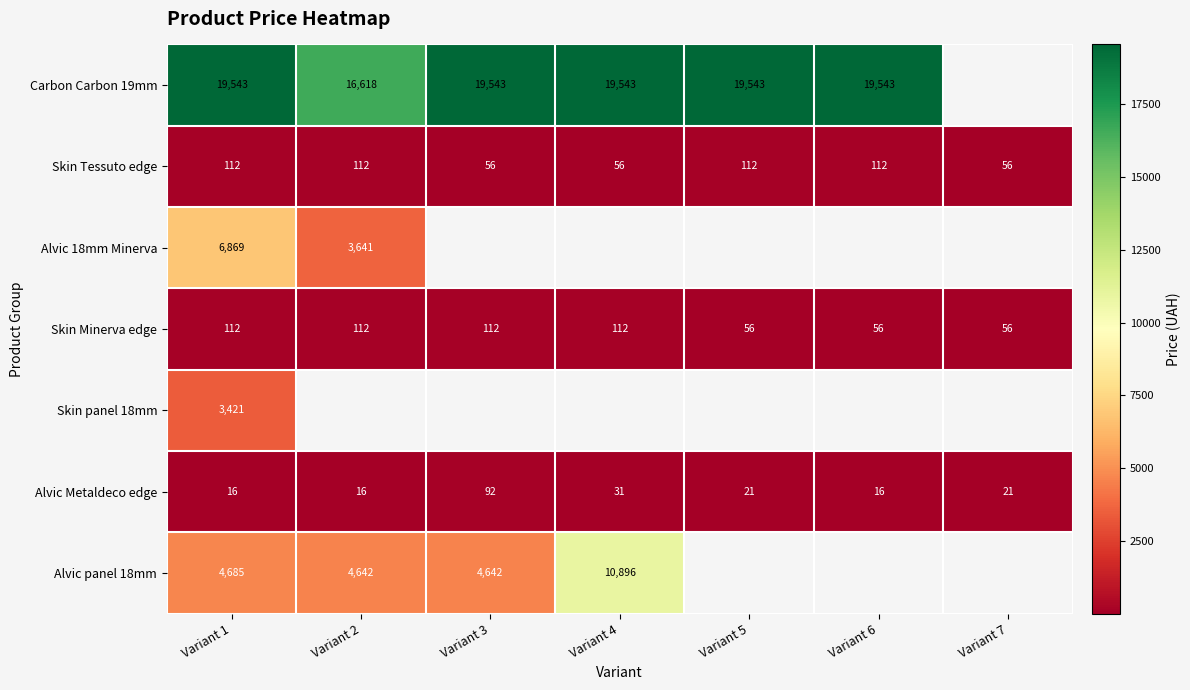

What is the sum of all Skin Minerva edge values?

616.0